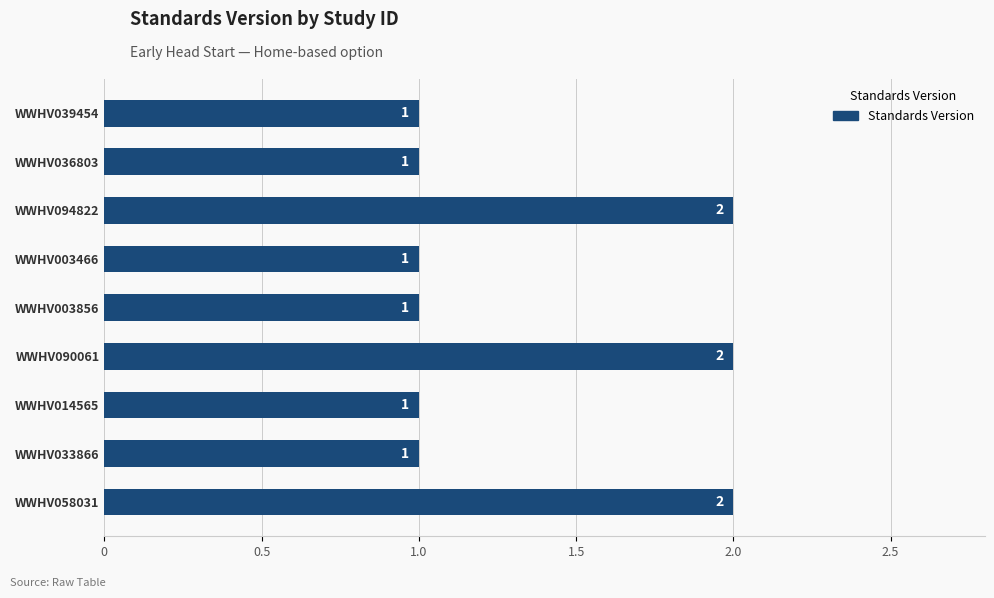

Are the bars grouped side by side (vs. stacked)?

No